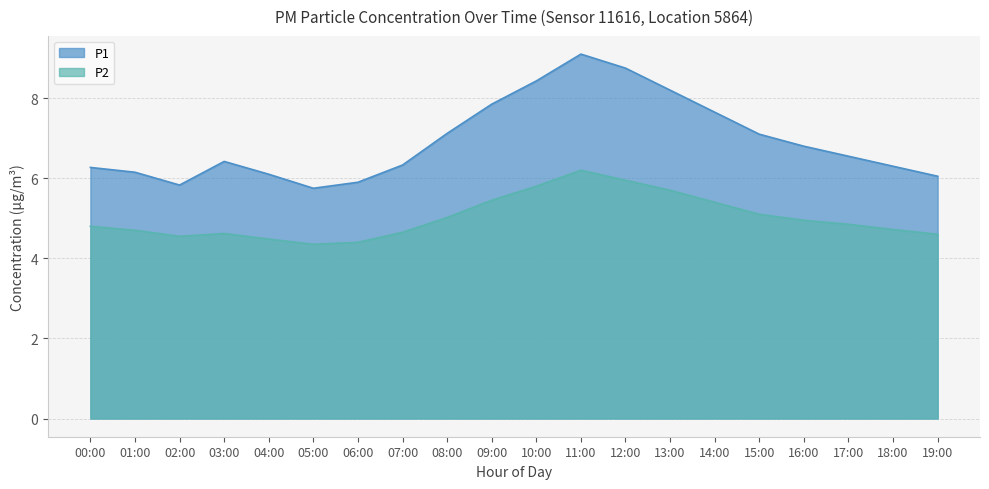

What is the value of the P2 point at the 11th from the left?

5.8